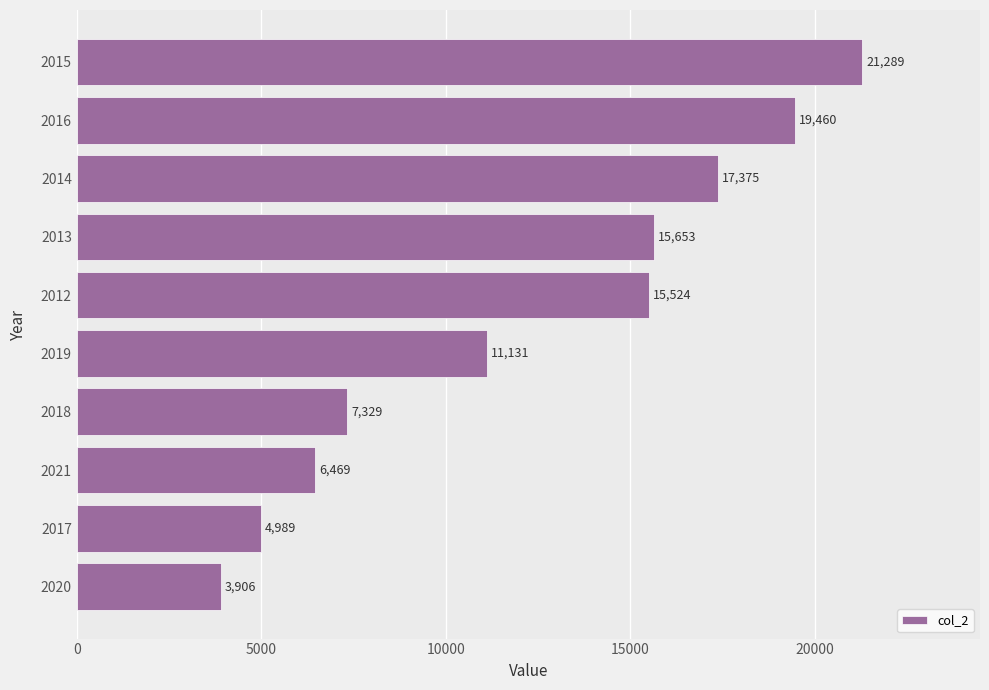

What is the difference between the second highest and minimum values?

15554